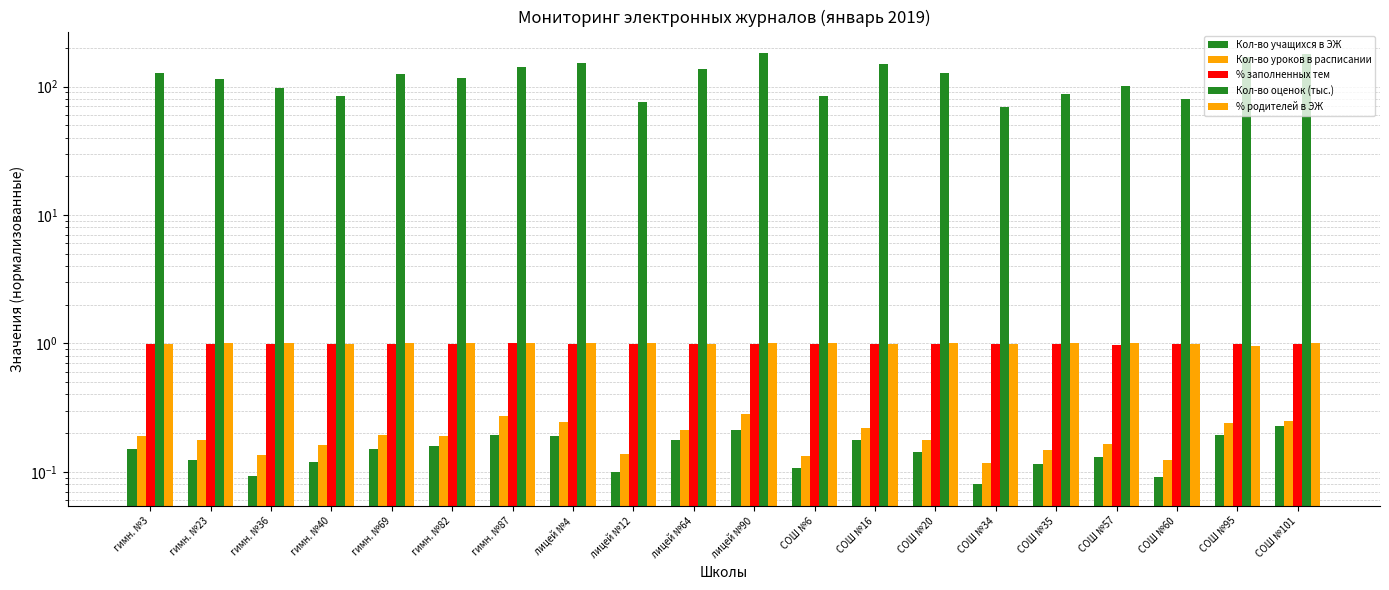

What is the lowest value of the Кол-во уроков в расписании series?

0.1